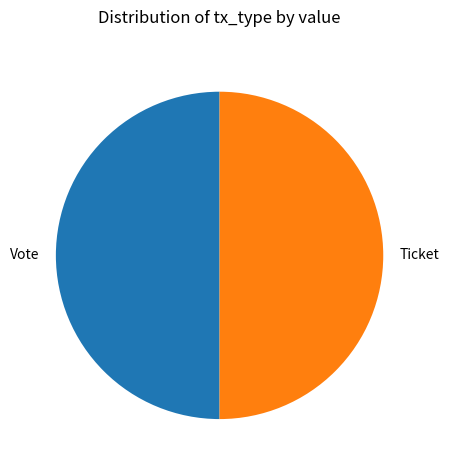

The Ticket slice represents 50% of the pie. True or false?

True